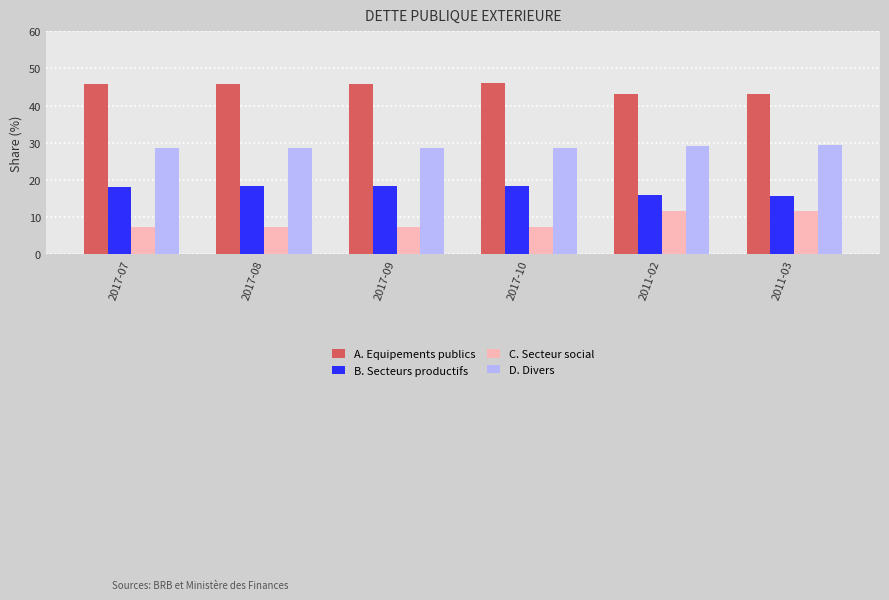

What is the label of the 6th bar from the right?

2017-07